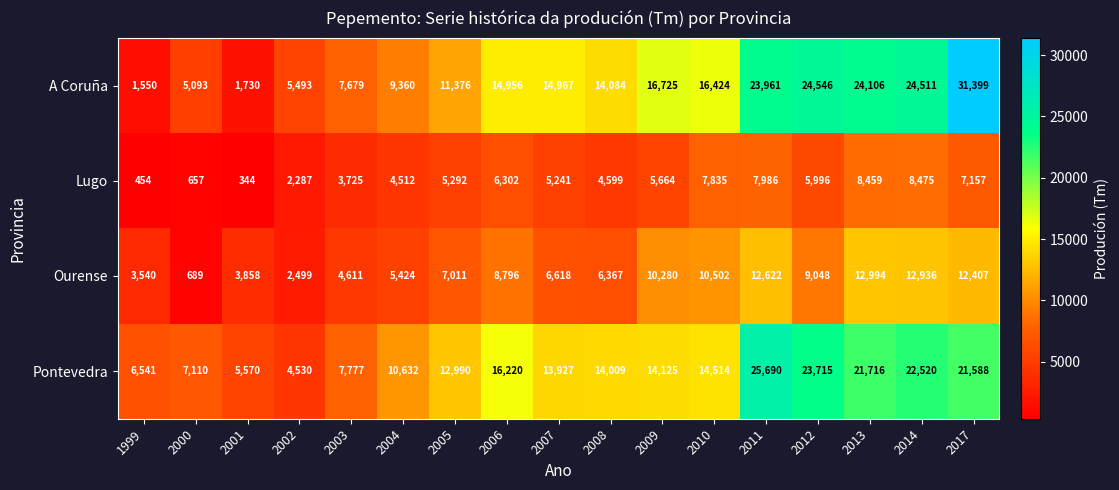

What is the approximate value of A Coruña at 2002?

5493